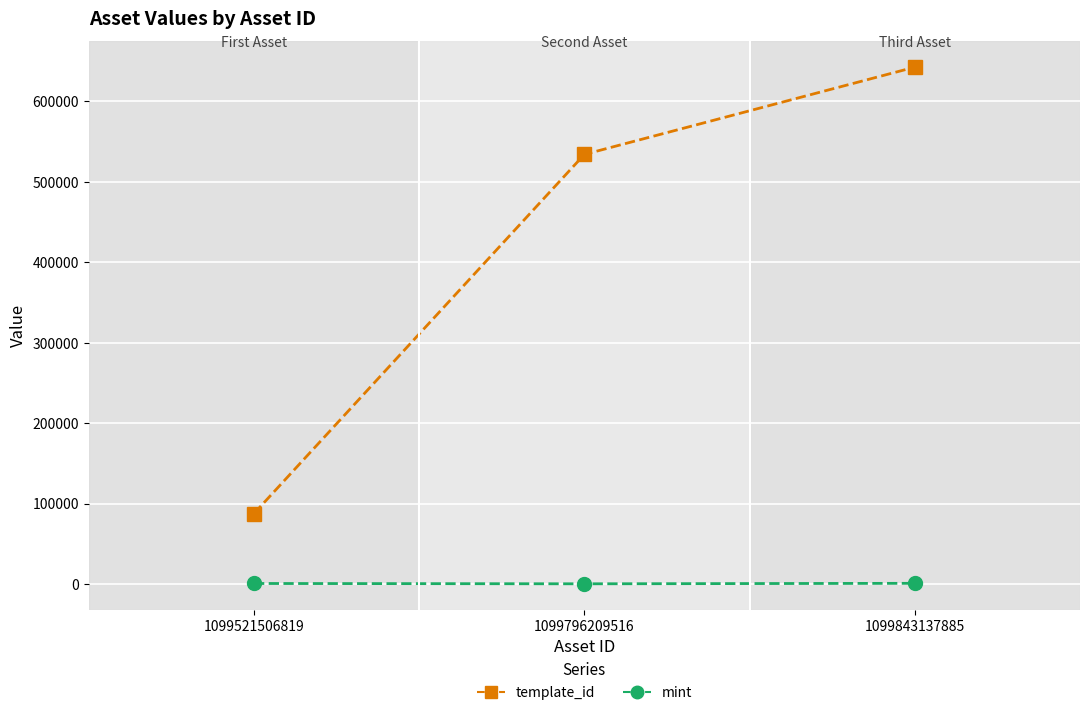

At which label is template_id closest to 365092?

1099796209516